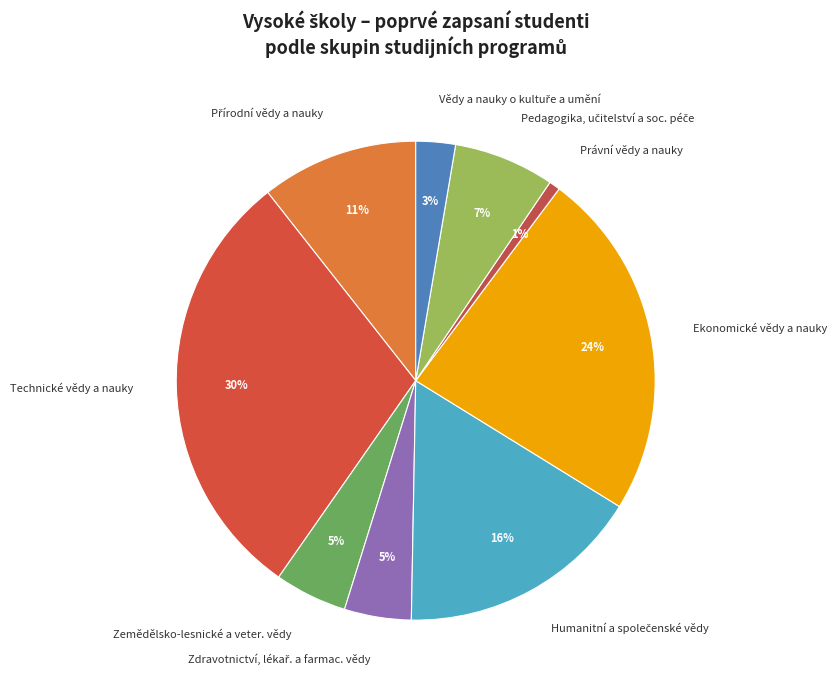

Is Zemědělsko-lesnické a veter. vědy the majority of the pie?

No